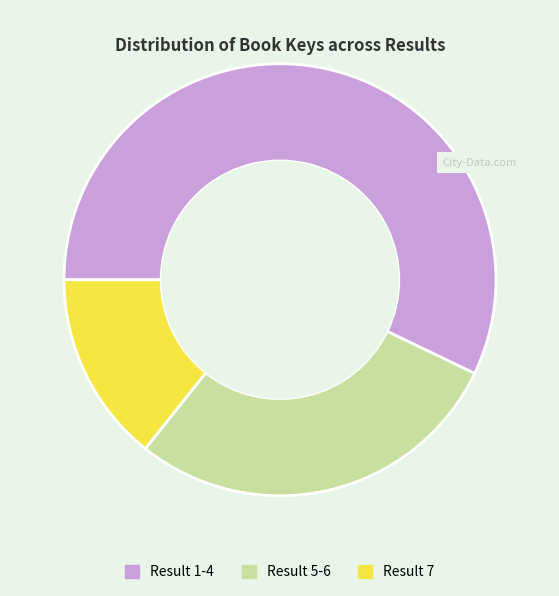

Count the number of slices in the pie.

3